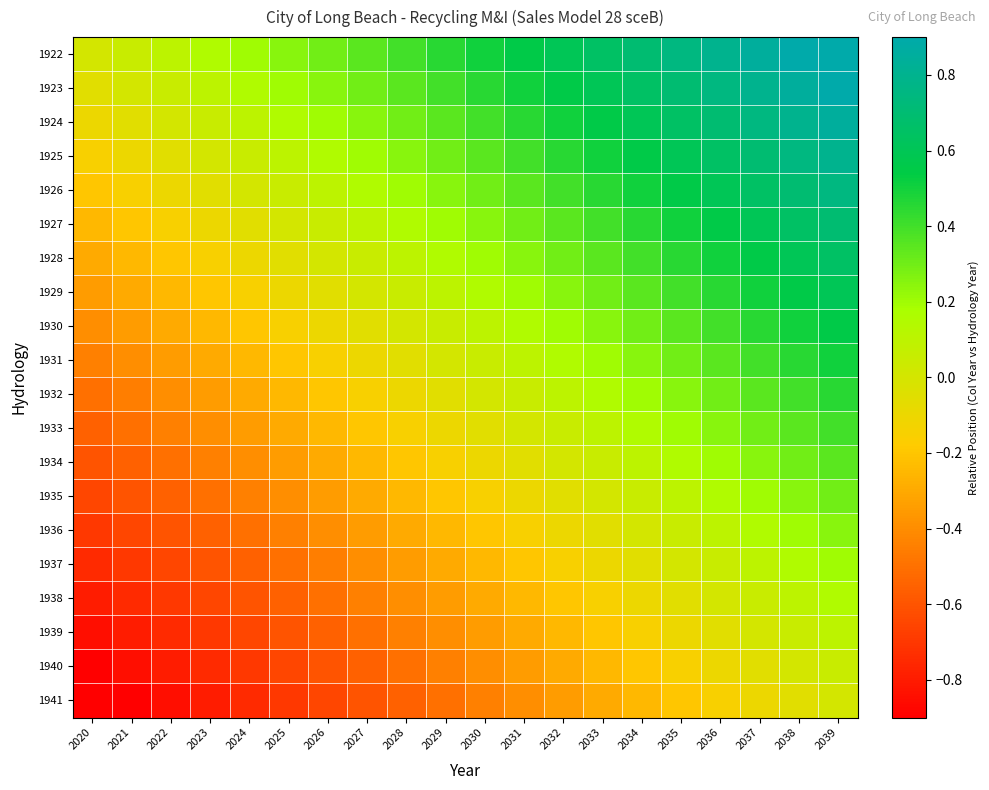

What is the minimum value shown in the chart?

-0.9